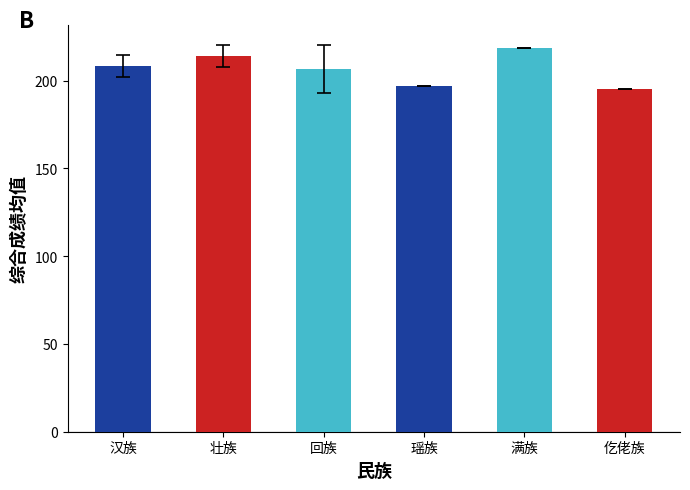

Which label corresponds to the largest value in the chart?

满族